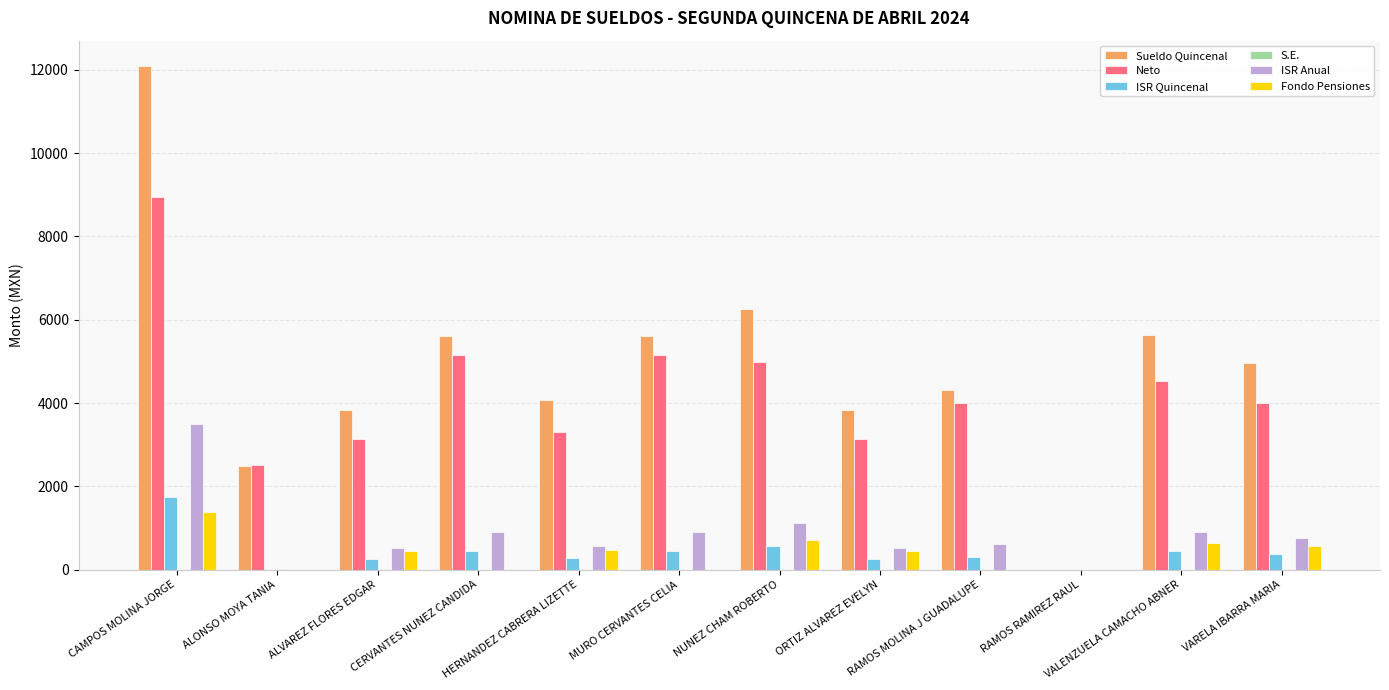

Are the bars grouped side by side (vs. stacked)?

Yes